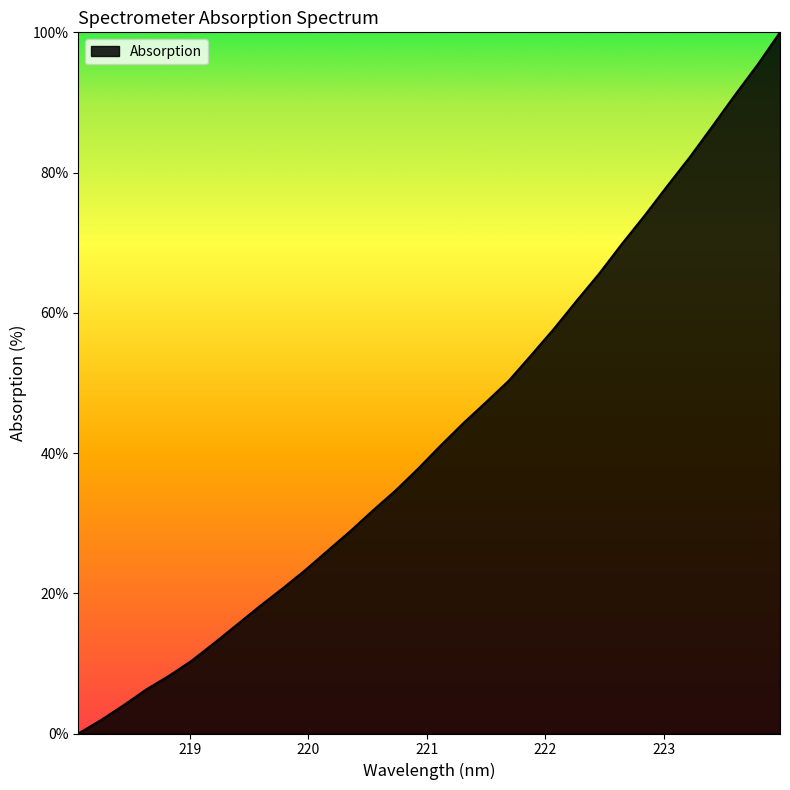

What is the greatest value displayed?

100.0